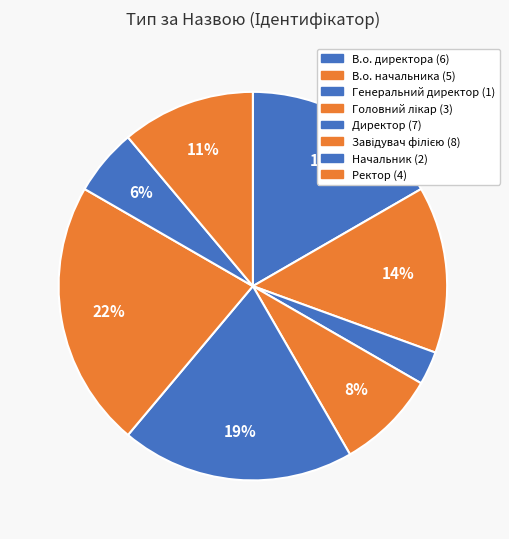

What is the change in value from В.о. директора to Ректор?

-2